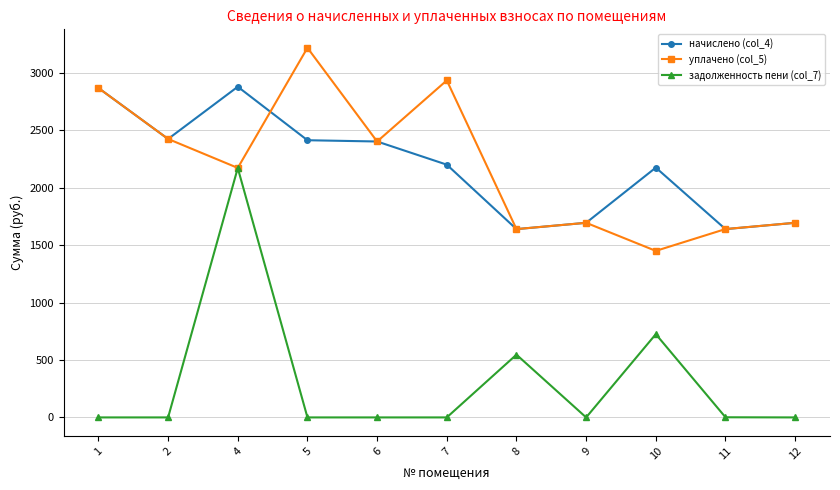

What is the spread (max minus min) of values at 4?

707.5